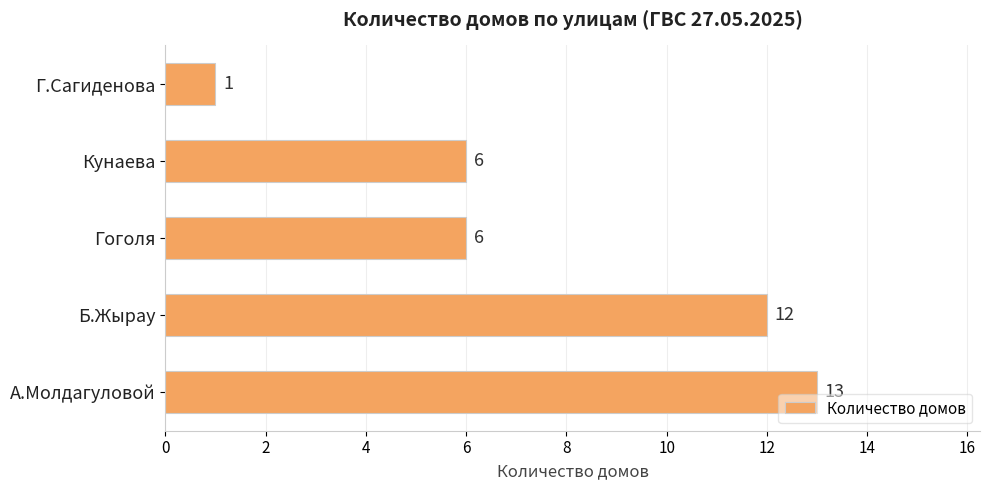

Which category has the lowest value across all series?

Г.Сагиденова